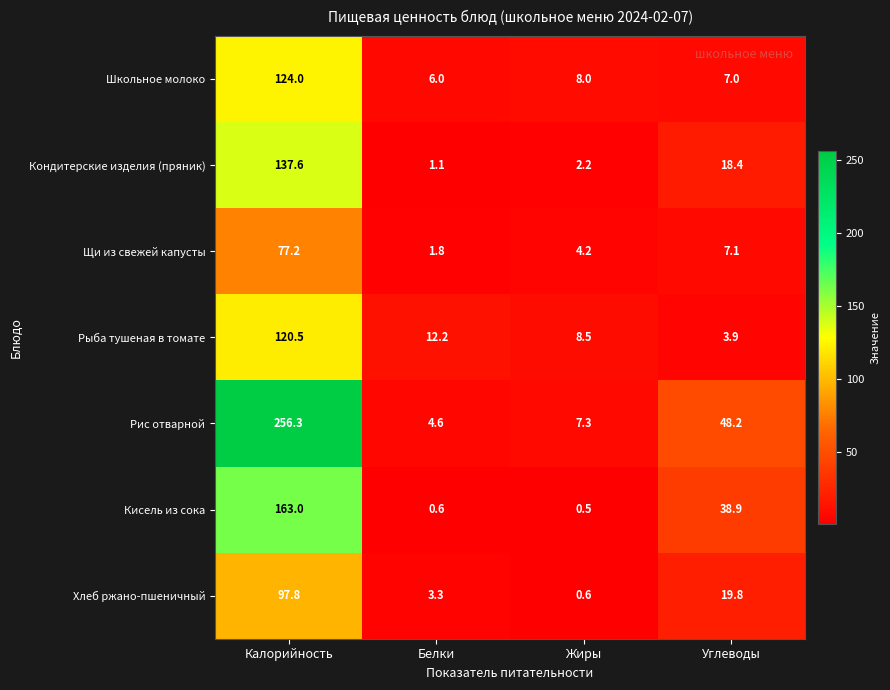

Which series has the largest range (max minus min)?

Рис отварной